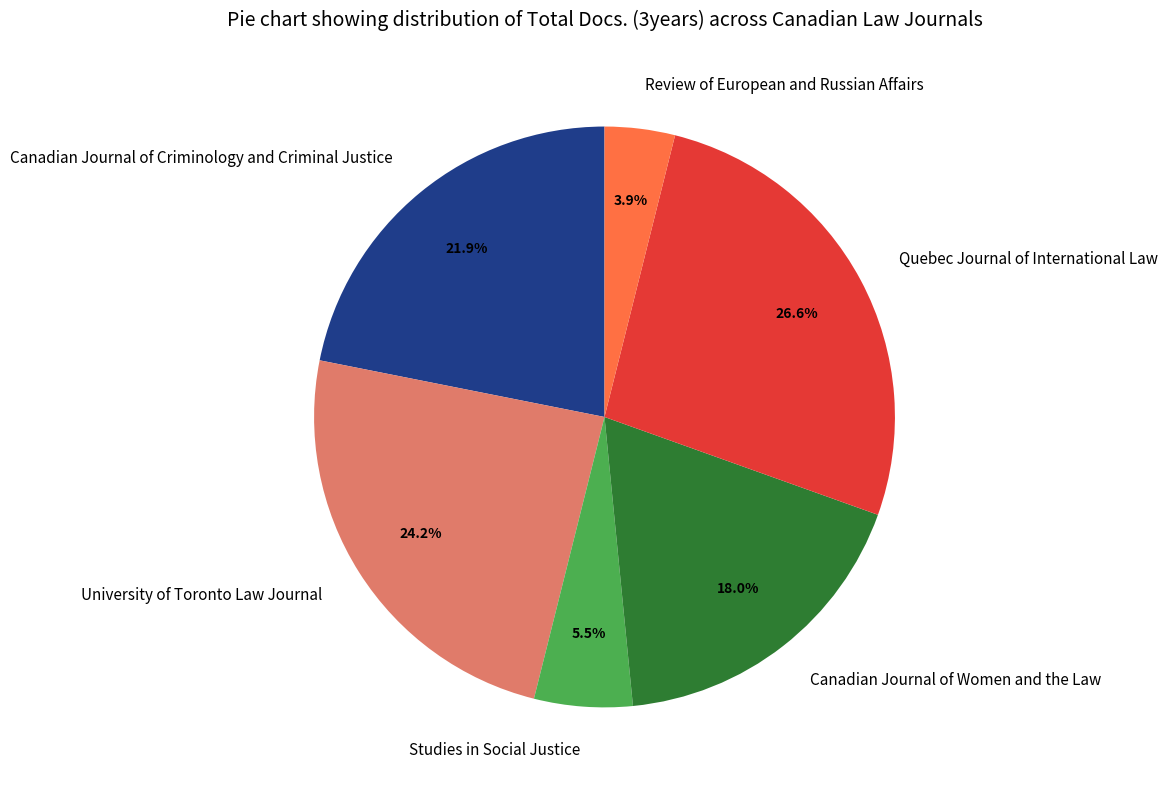

Is there a majority slice in this chart?

No